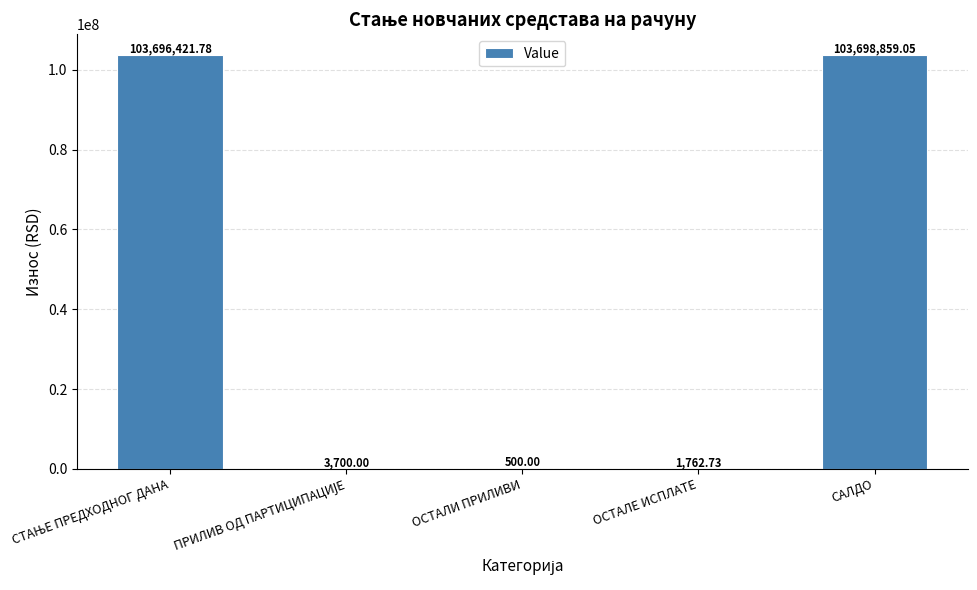

Which label corresponds to the largest value in the chart?

САЛДО